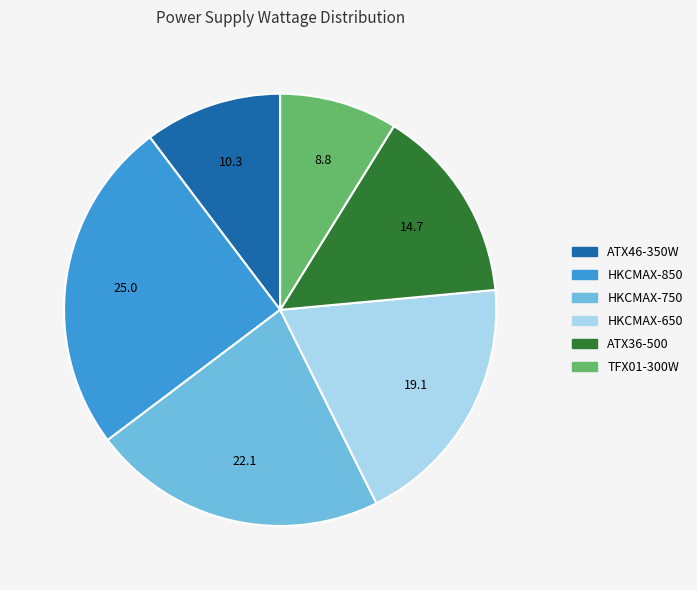

Rank the categories by value from lowest to highest.

TFX01-300W, ATX46-350W, ATX36-500, HKCMAX-650, HKCMAX-750, HKCMAX-850